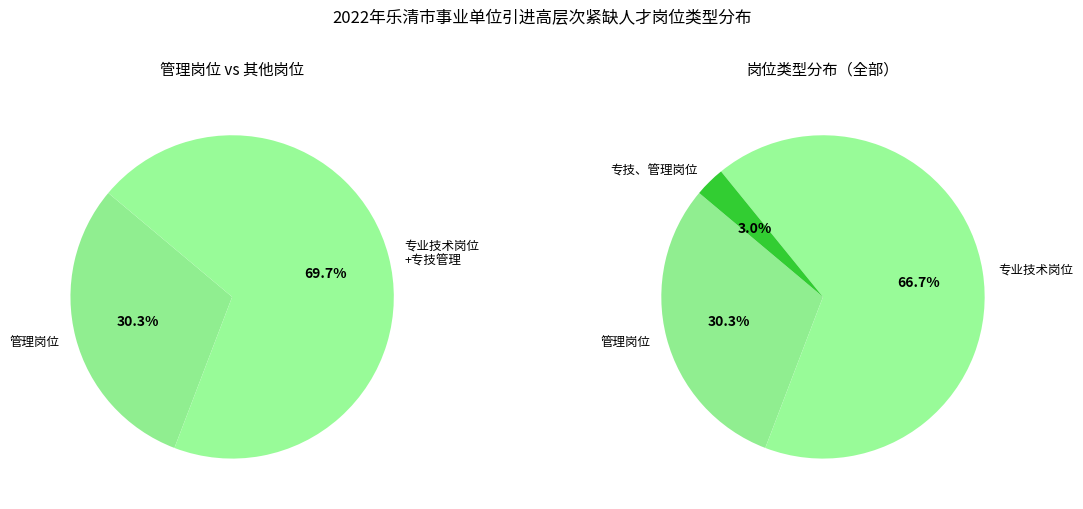

What is the change in value from 专业技术岗位 to 专技、管理岗位?

-21